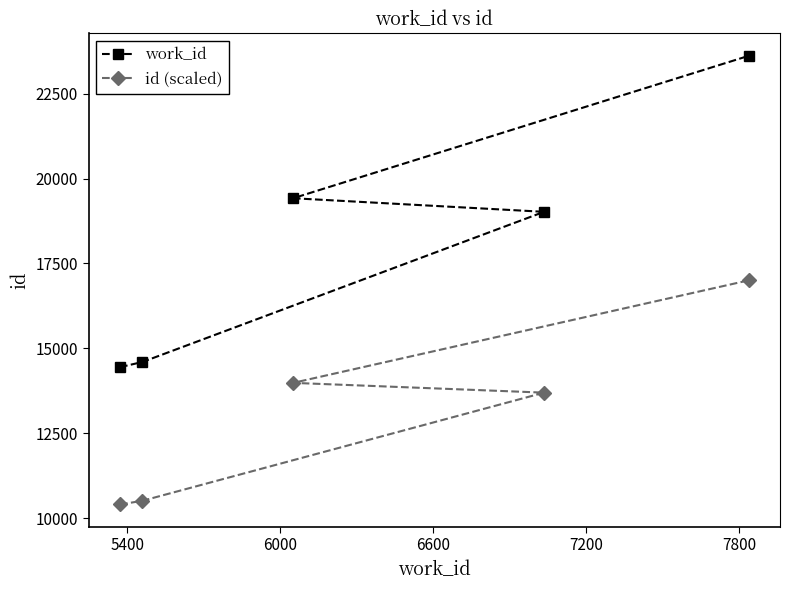

Which series has the largest range (max minus min)?

work_id